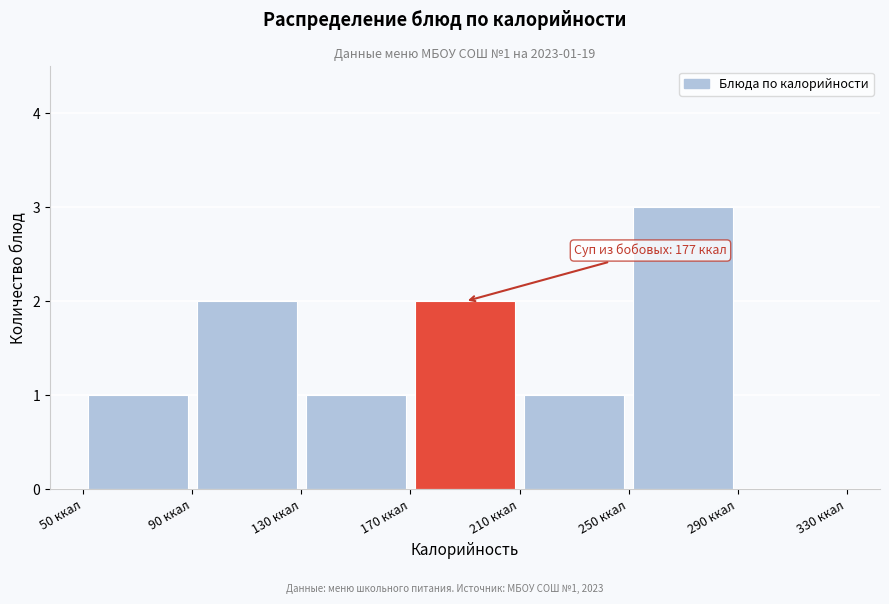

Which range on the x-axis has the tallest bar?

250 to 290